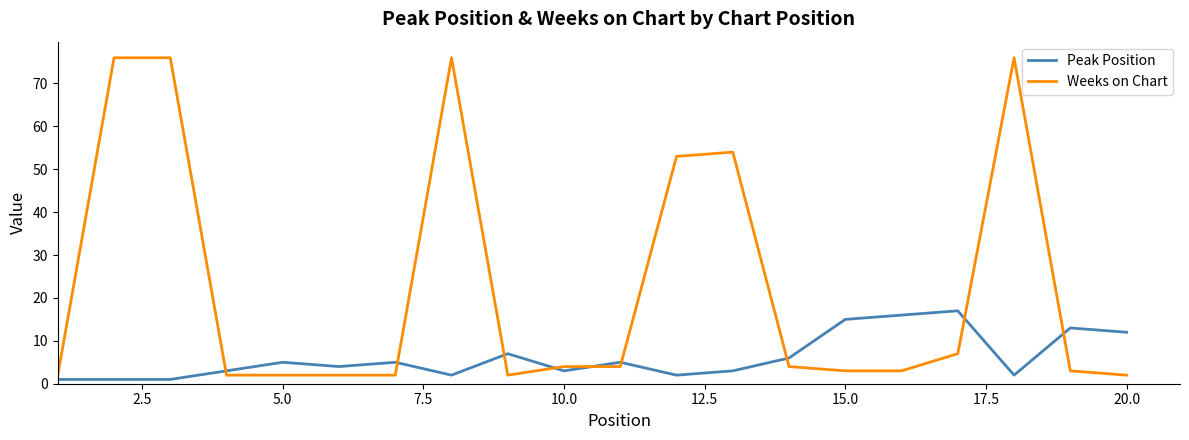

What is the maximum value for Weeks on Chart?

76